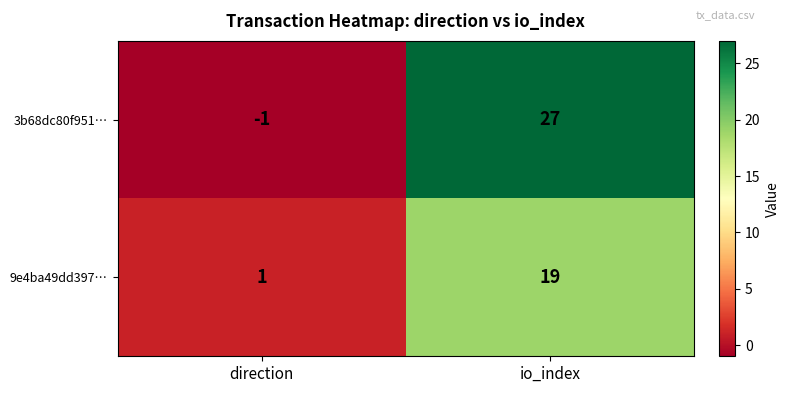

What is the approximate value of 9e4ba49dd397… at io_index, to the nearest 10?

20